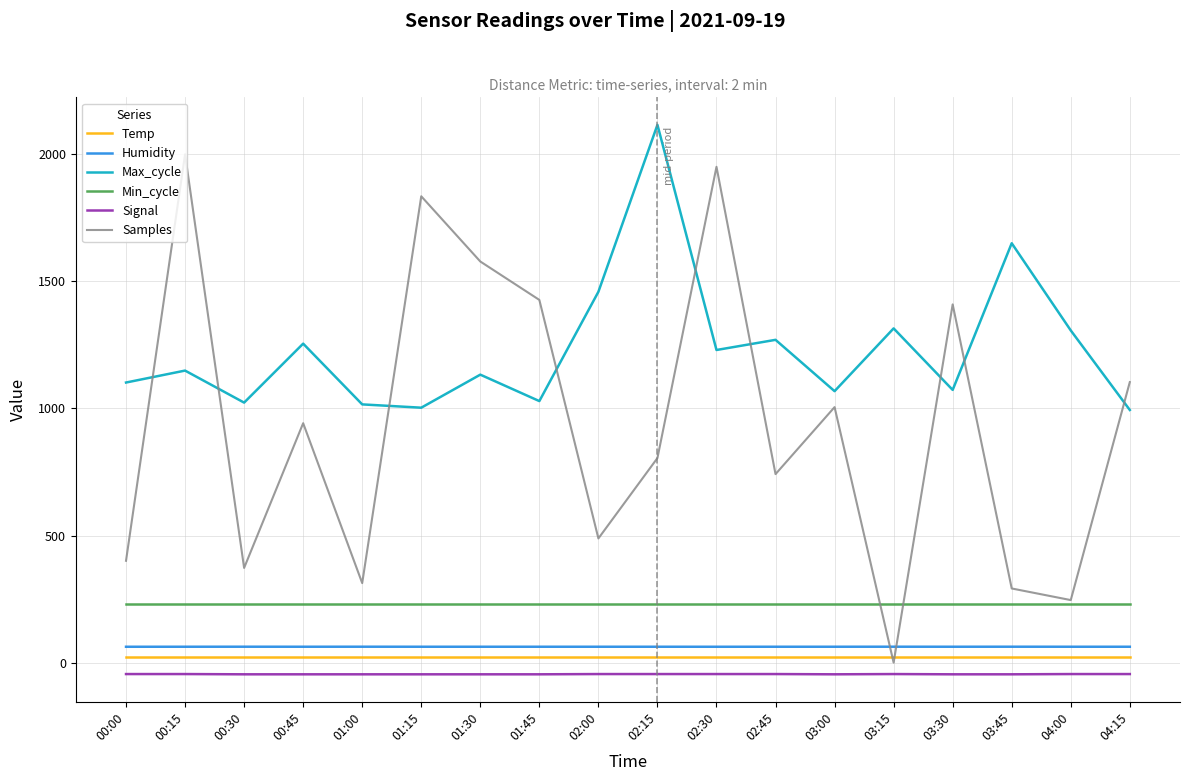

The value of Max_cycle at 00:30 is 1023.0. True or false?

True